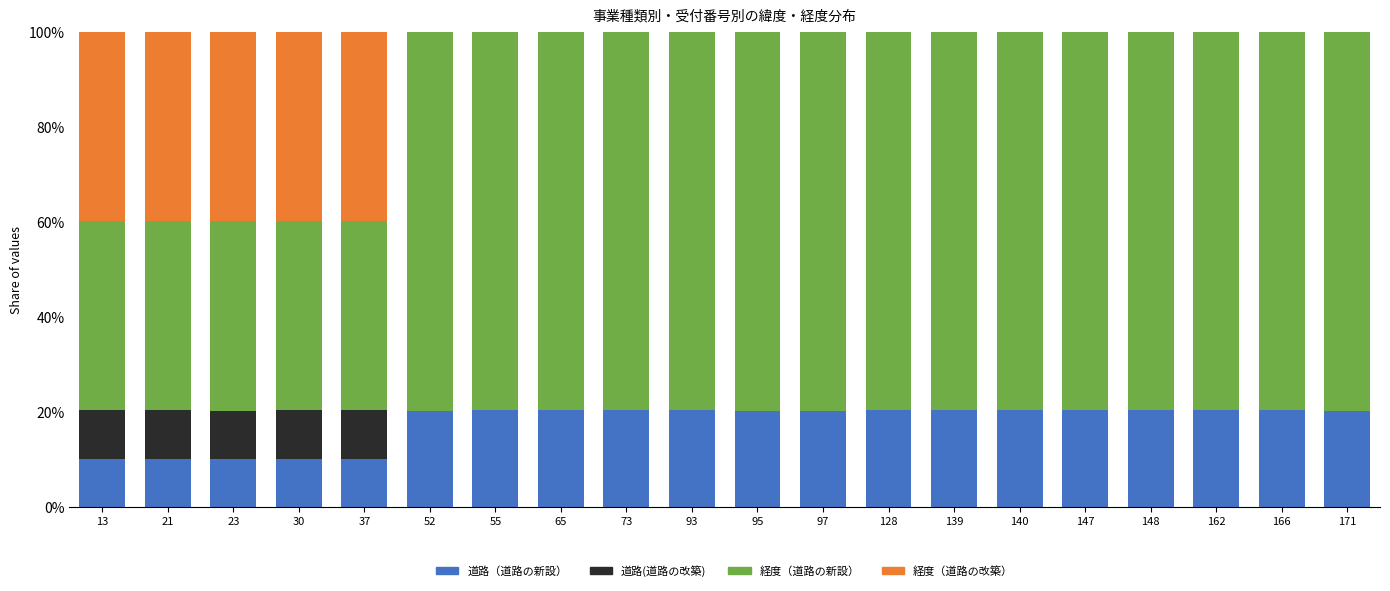

The value of 道路（道路の新設） at 148 is 20.4. True or false?

True